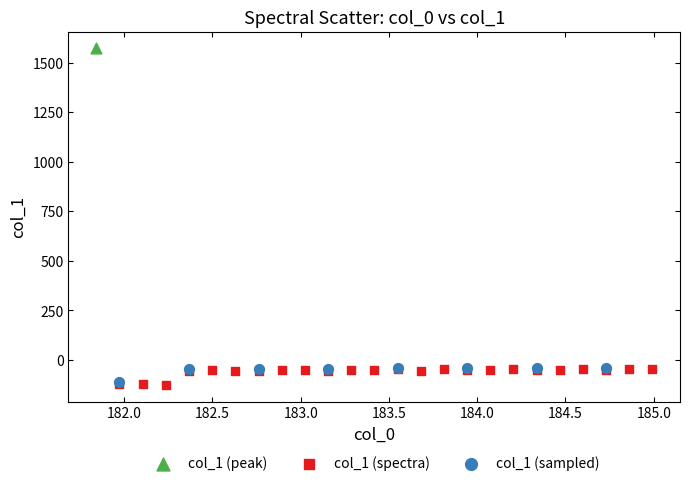

Which series contains the highest Y value?

col_1 (peak)